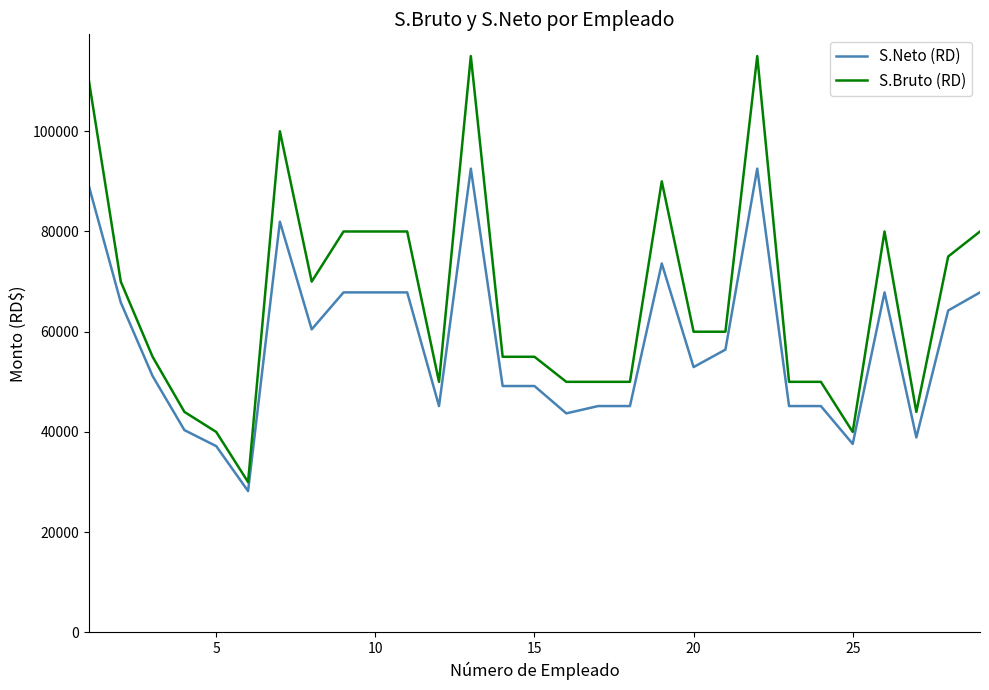

How many distinct data groups are displayed?

2